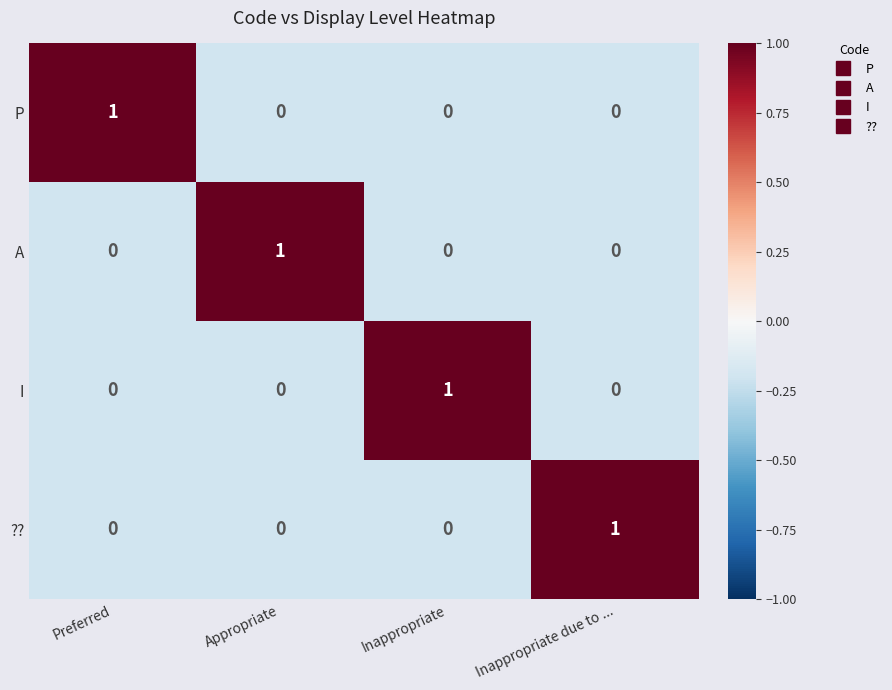

How many values in the ?? series exceed 0?

1